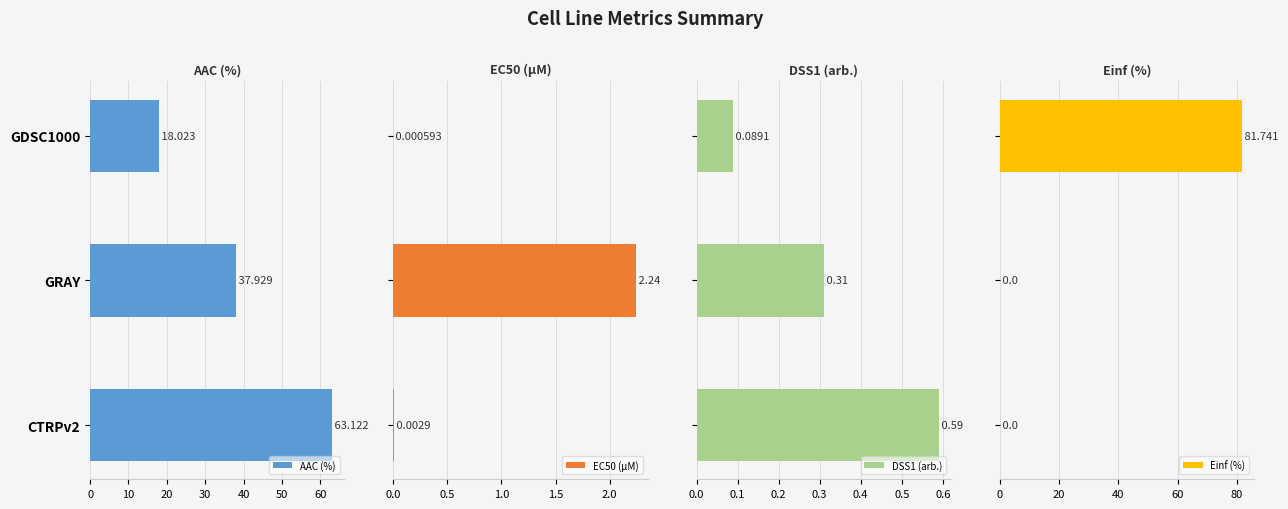

What is the difference between the maximum and minimum values in the DSS1 (arb.) series?

0.5